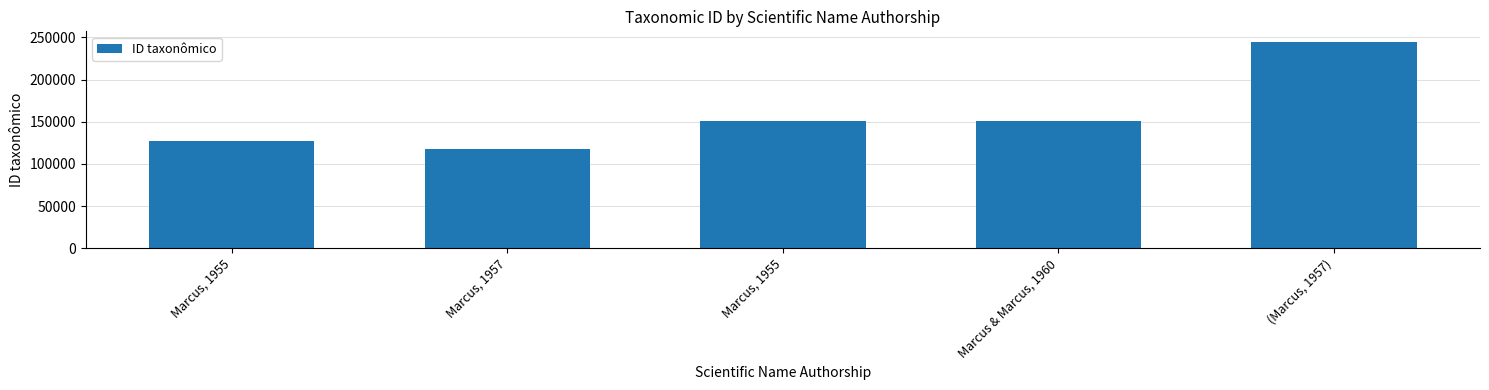

Between Marcus, 1955 and Marcus, 1957, which is larger?

Marcus, 1955